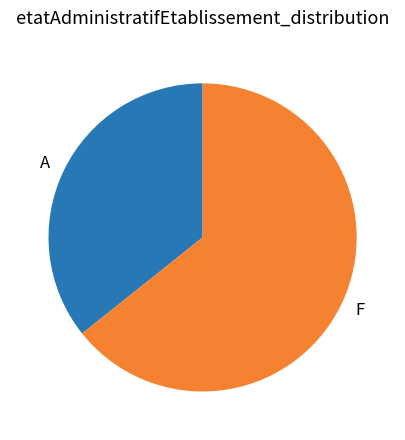

Is there a majority slice in this chart?

Yes